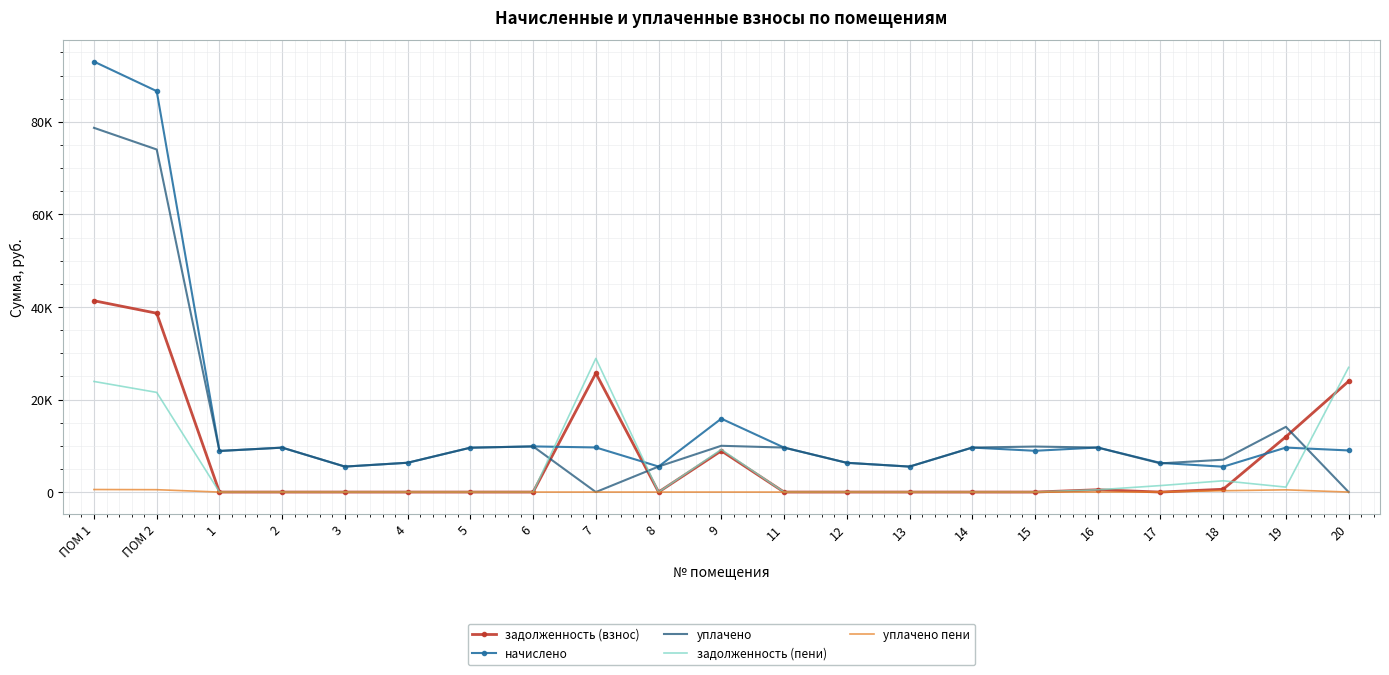

Reading left to right, list all the values displayed in this chart.

задолженность (взнос): ПОМ 1=41344.8	ПОМ 2=38646.9	1=0.0	2=0.0	3=0.0	4=0.0	5=0.0	6=0.0	7=25670.1	8=0.0	9=8911.8	11=0.0	12=0.0	13=0.0	14=0.0	15=0.0	16=498.0	17=0.0	18=608.6	19=11956.5	20=23949.9
начислено: ПОМ 1=93025.8	ПОМ 2=86641.9	1=8880.3	2=9600.7	3=5502.1	4=6334.2	5=9588.2	6=9864.0	7=9637.9	8=5514.5	9=15860.3	11=9612.9	12=6321.8	13=5502.1	14=9613.1	15=8917.6	16=9625.5	17=6296.9	18=5477.2	19=9612.9	20=8992.1
уплачено: ПОМ 1=78711.0	ПОМ 2=74032.6	1=8880.3	2=9600.7	3=5502.1	4=6334.2	5=9588.2	6=9864.0	7=0.0	8=5514.5	9=10000.0	11=9612.9	12=6321.8	13=5502.1	14=9613.1	15=9836.6	16=9613.8	17=6195.5	18=6994.3	19=14092.7	20=0.0
задолженность (пени): ПОМ 1=23902.0	ПОМ 2=21538.5	1=0.0	2=0.0	3=0.0	4=0.0	5=0.0	6=0.0	7=28882.7	8=0.0	9=9198.6	11=0.0	12=0.0	13=0.0	14=0.0	15=0.0	16=490.3	17=1399.3	18=2434.3	19=1068.1	20=26947.3
уплачено пени: ПОМ 1=548.6	ПОМ 2=511.0	1=0.0	2=0.0	3=0.0	4=0.0	5=0.0	6=0.0	7=0.0	8=0.0	9=0.0	11=0.0	12=0.0	13=0.0	14=0.0	15=0.0	16=0.0	17=19.2	18=285.7	19=479.3	20=0.0